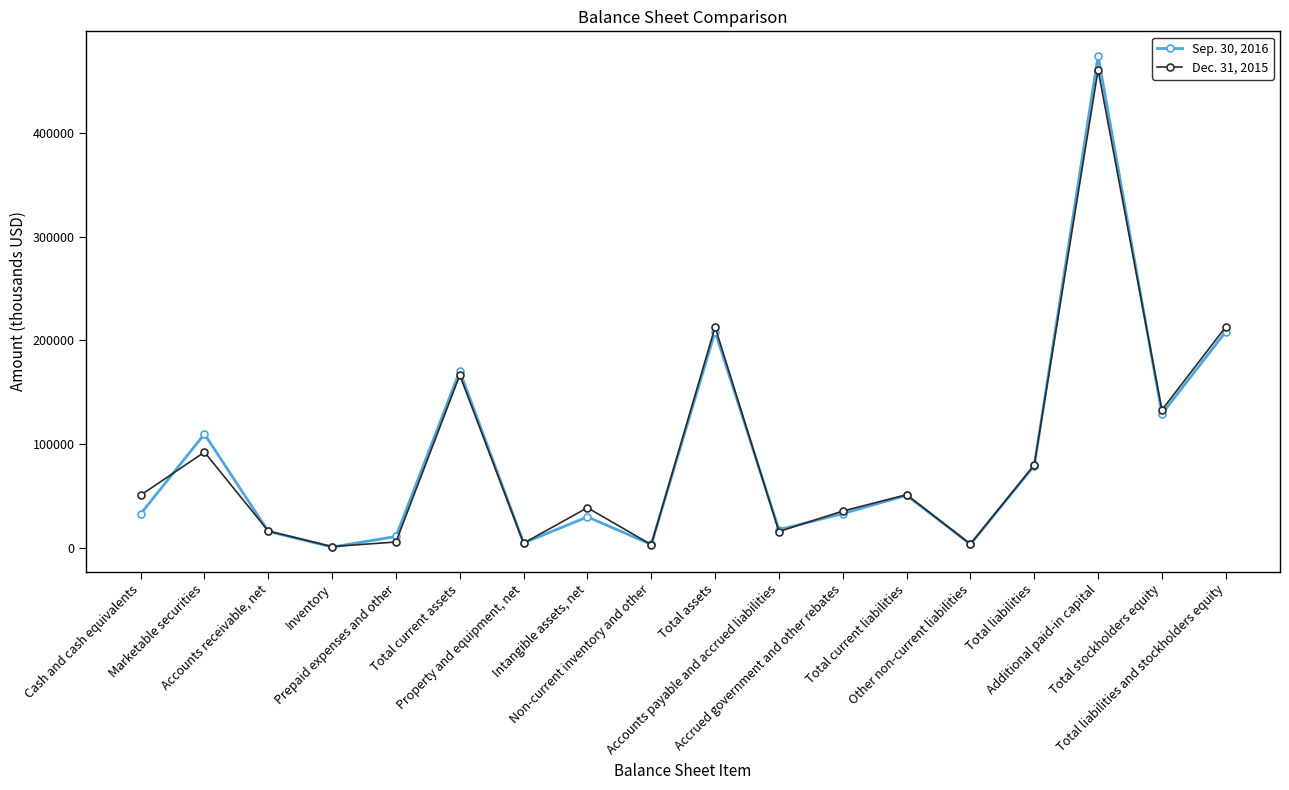

Where is the first local minimum for Dec. 31, 2015?

Inventory